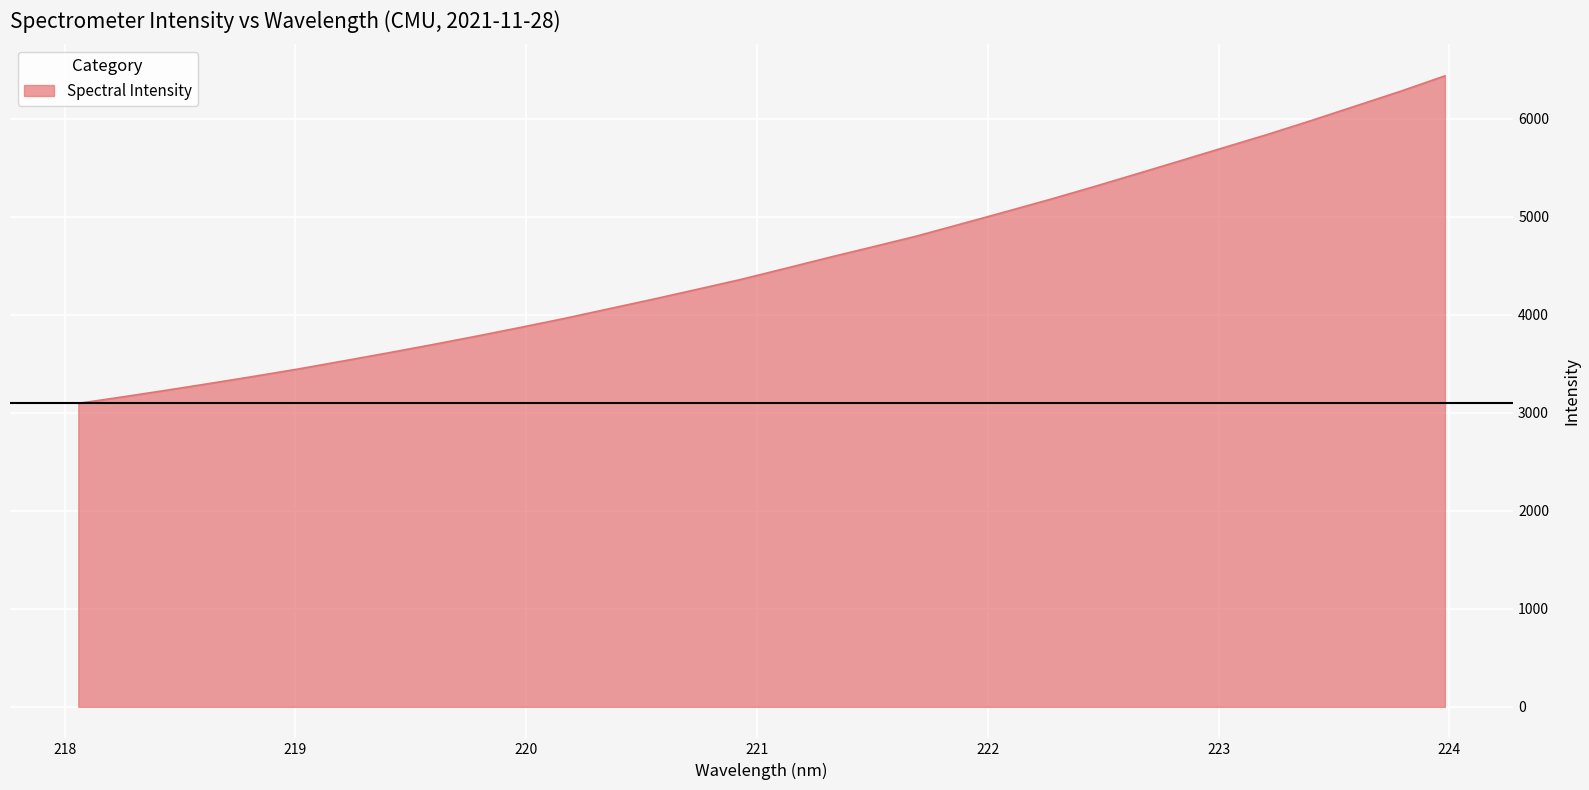

What is the difference between the maximum and minimum values?

3341.5